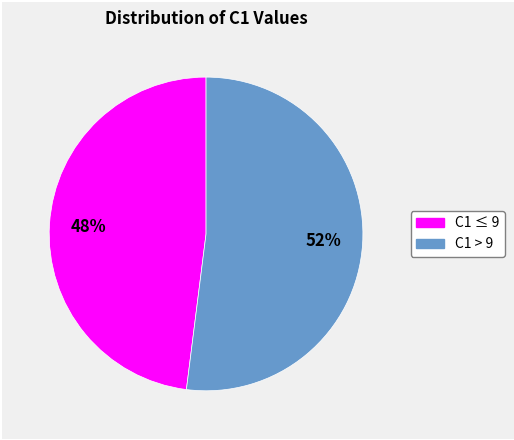

Count the number of slices in the pie.

2